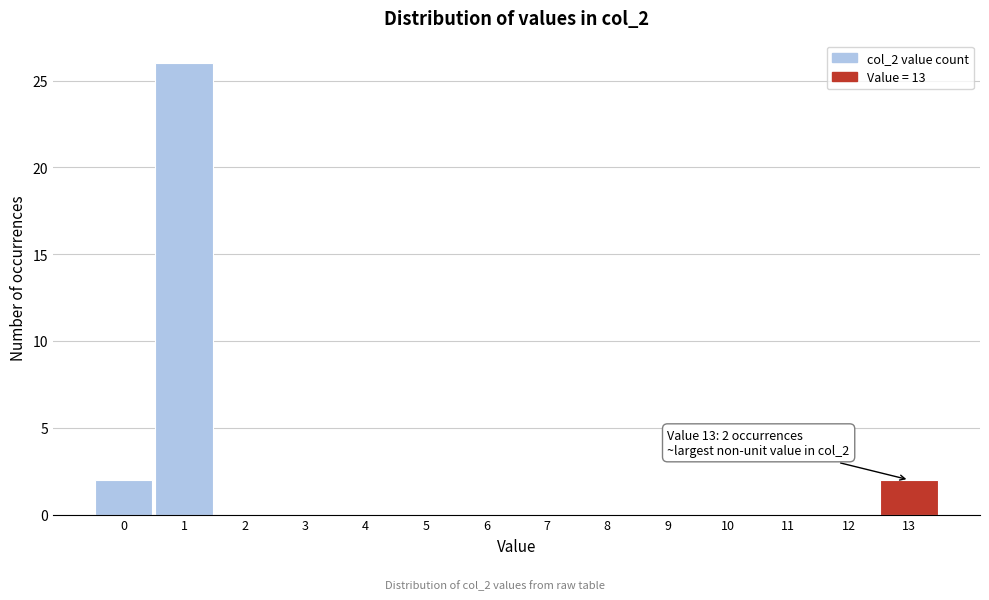

Reading left to right, list all the values displayed in this chart.

0=2	1=26	2=0	3=0	4=0	5=0	6=0	7=0	8=0	9=0	10=0	11=0	12=0	13=2